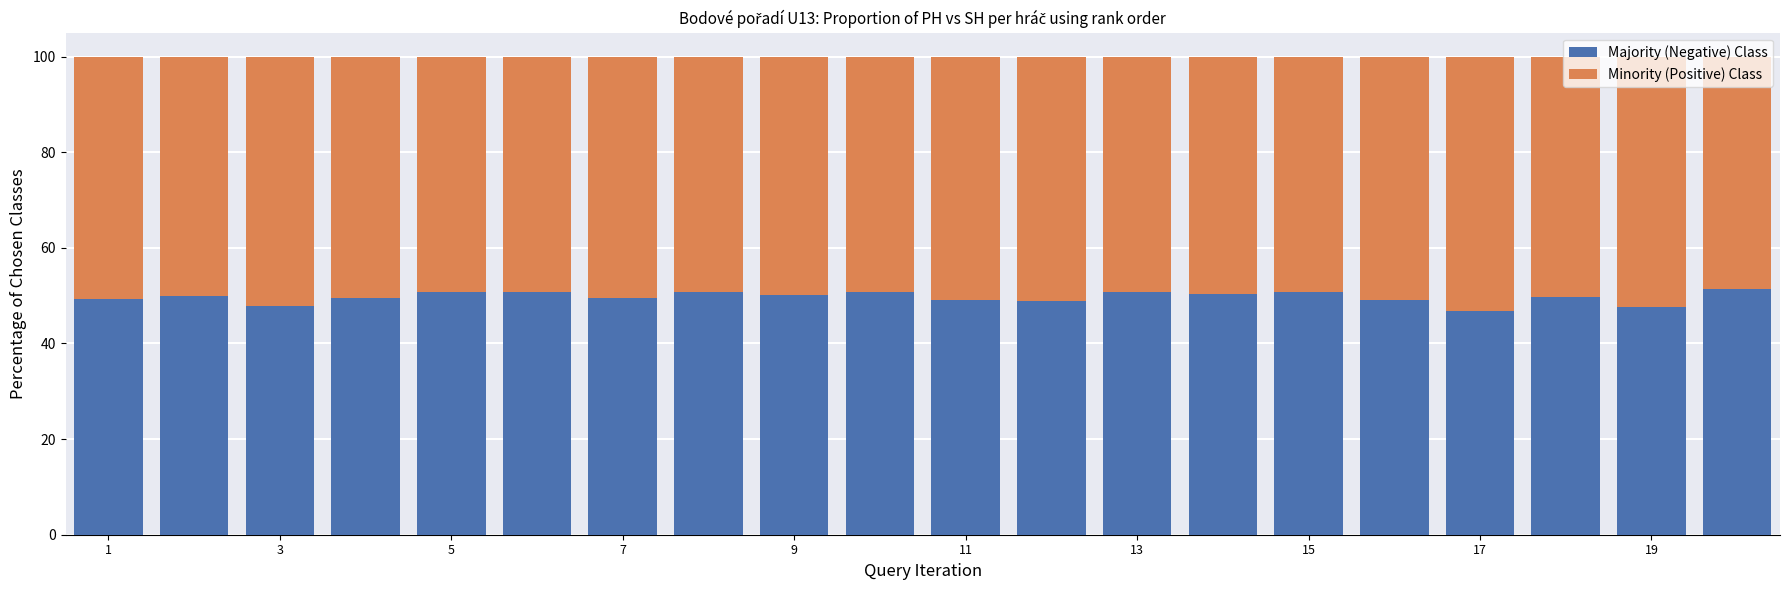

What is the difference between the second highest and minimum values in the Majority (Negative) Class series?

3.9